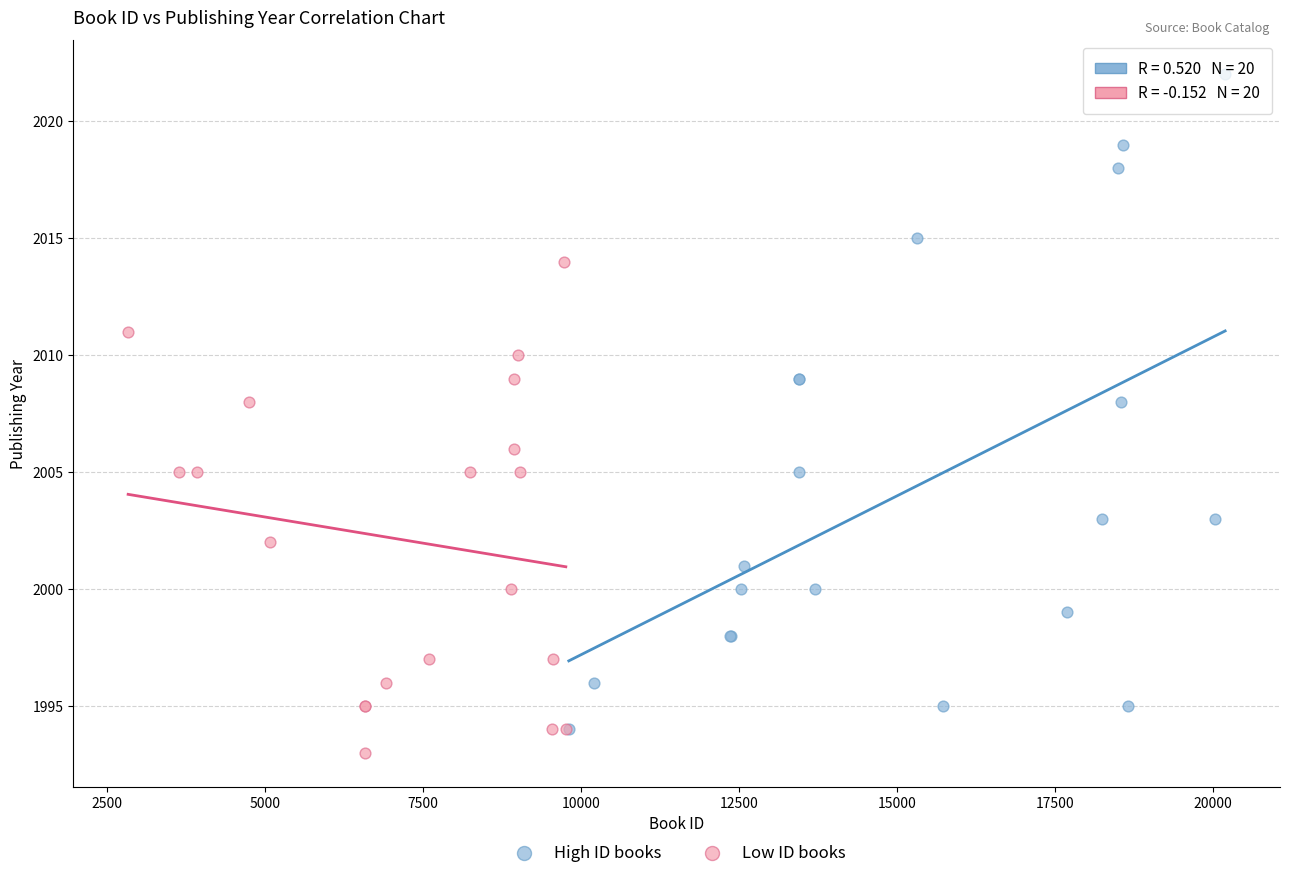

Which series contains the lowest Y value?

Low ID books